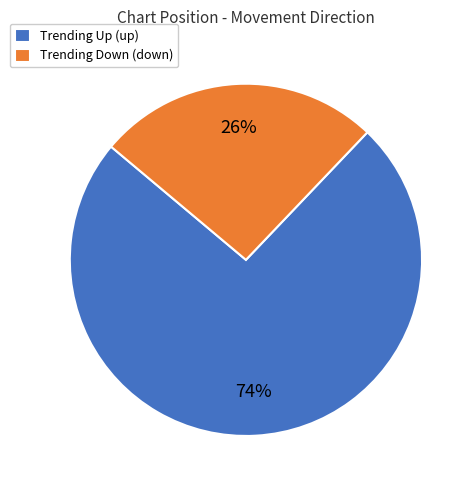

How many segments does this pie chart have?

2